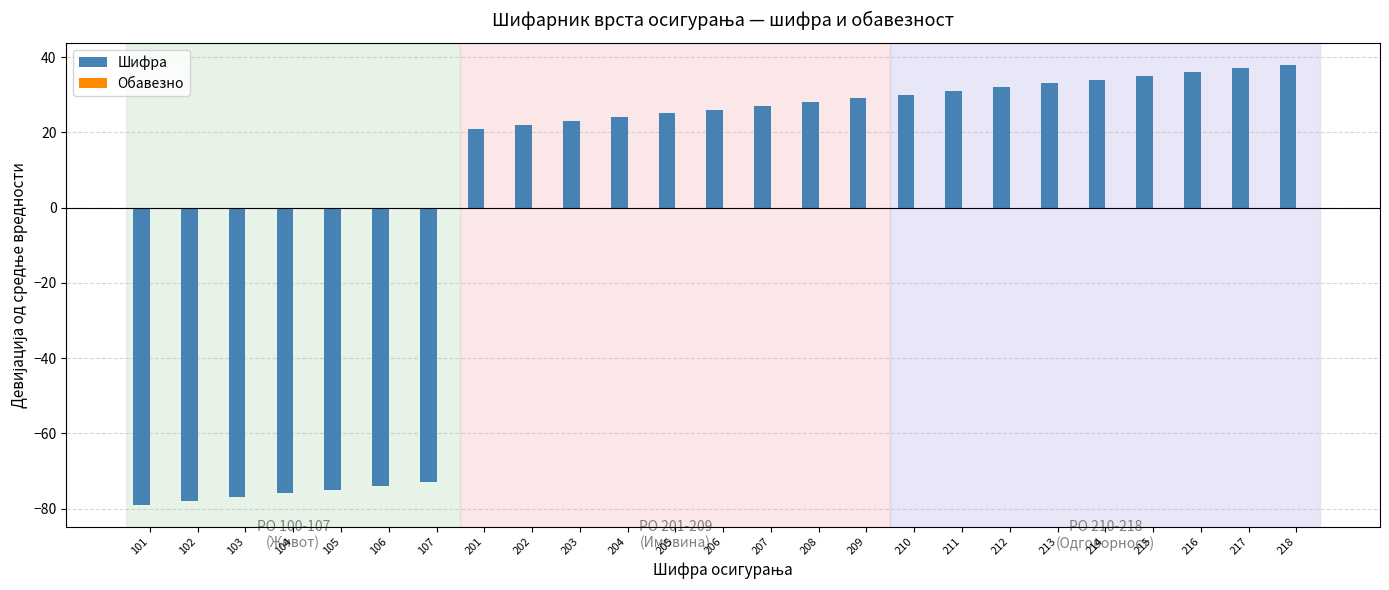

What is the greatest value displayed?

38.0